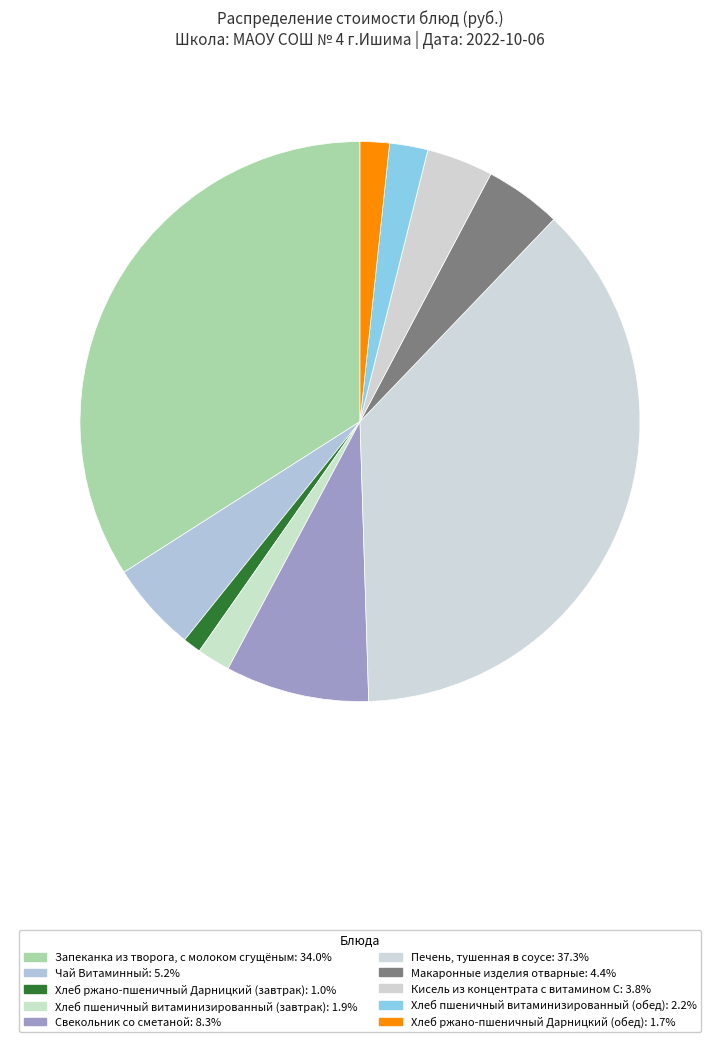

Rank the categories by value from highest to lowest.

Печень, тушенная в соусе, Запеканка из творога, с молоком сгущёным, Свекольник со сметаной, Чай Витаминный, Макаронные изделия отварные, Кисель из концентрата с витамином С, Хлеб пшеничный витаминизированный (обед), Хлеб пшеничный витаминизированный (завтрак), Хлеб ржано-пшеничный Дарницкий (обед), Хлеб ржано-пшеничный Дарницкий (завтрак)